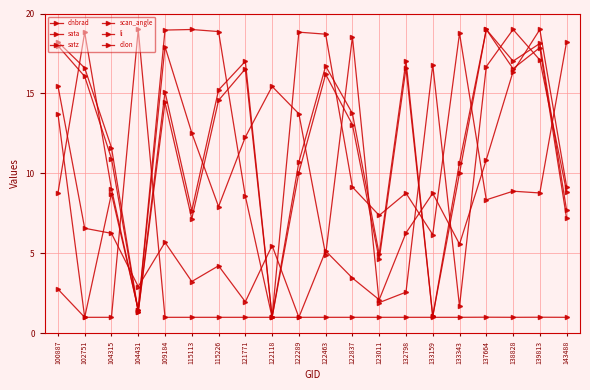

What is the spread (max minus min) of values at 100887?

15.5